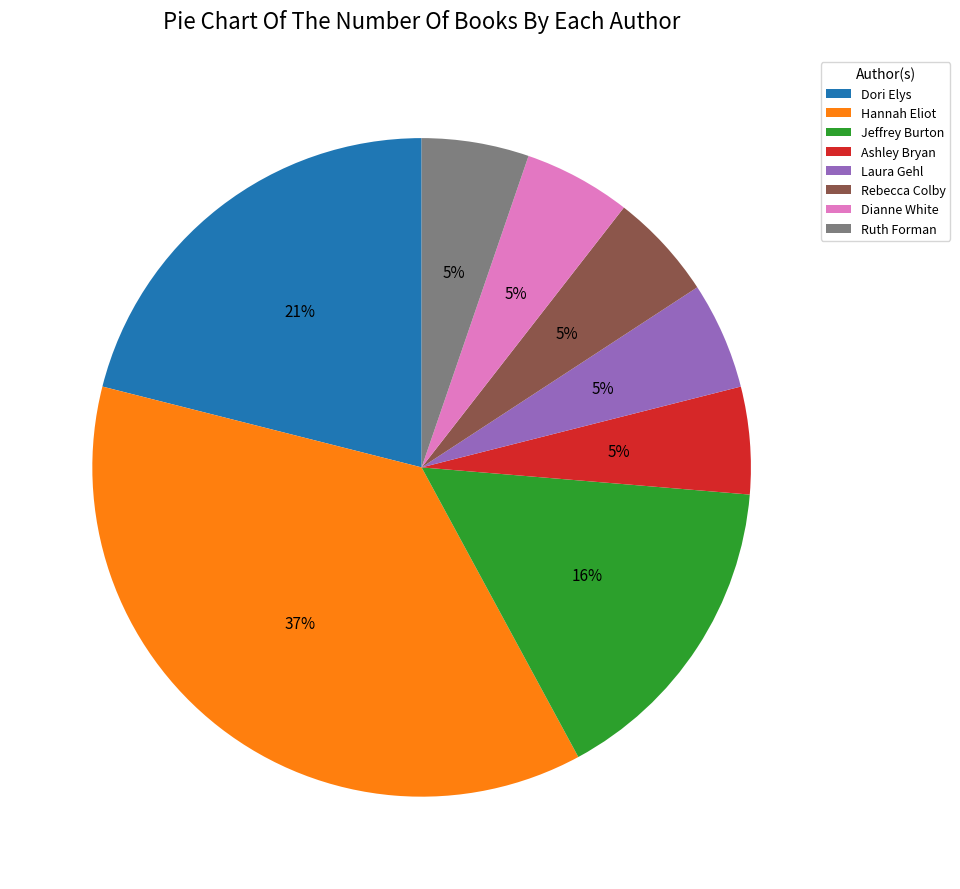

Does Dianne White represent more than half of the total?

No